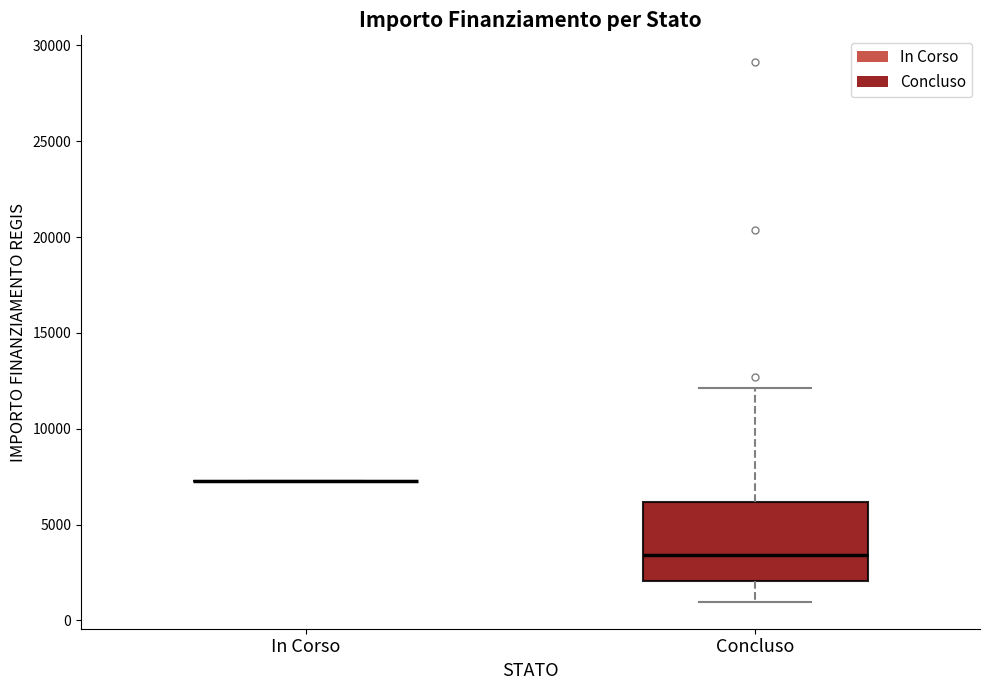

Reading left to right, read every box against the y-axis: the position of its median line, the range the box covers, and the ends of its whiskers. The values are not printed on the chart, so give them approximately, as read against the axis.

In Corso: box collapsed to a line at 7500, whiskers 7500 to 7500
Concluso: median 3500, box 2000 to 6000, whiskers 1000 to 12000